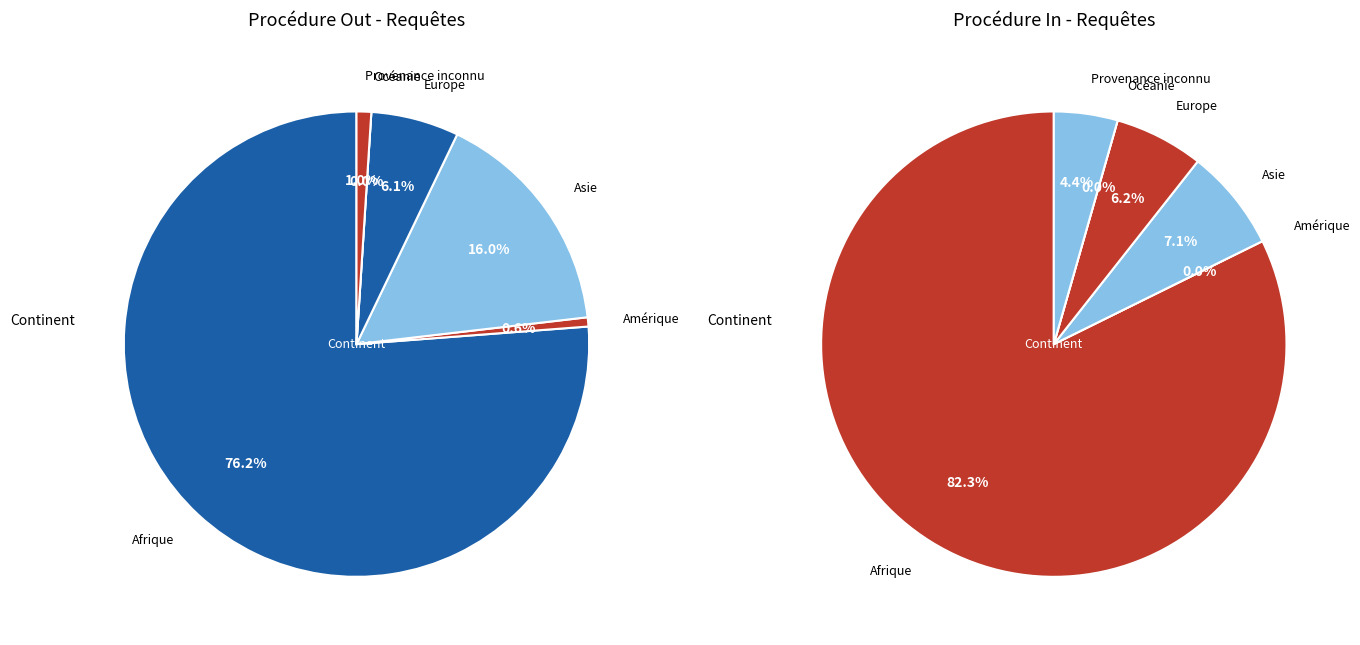

How much of the chart is everything except Océanie?

100.0%